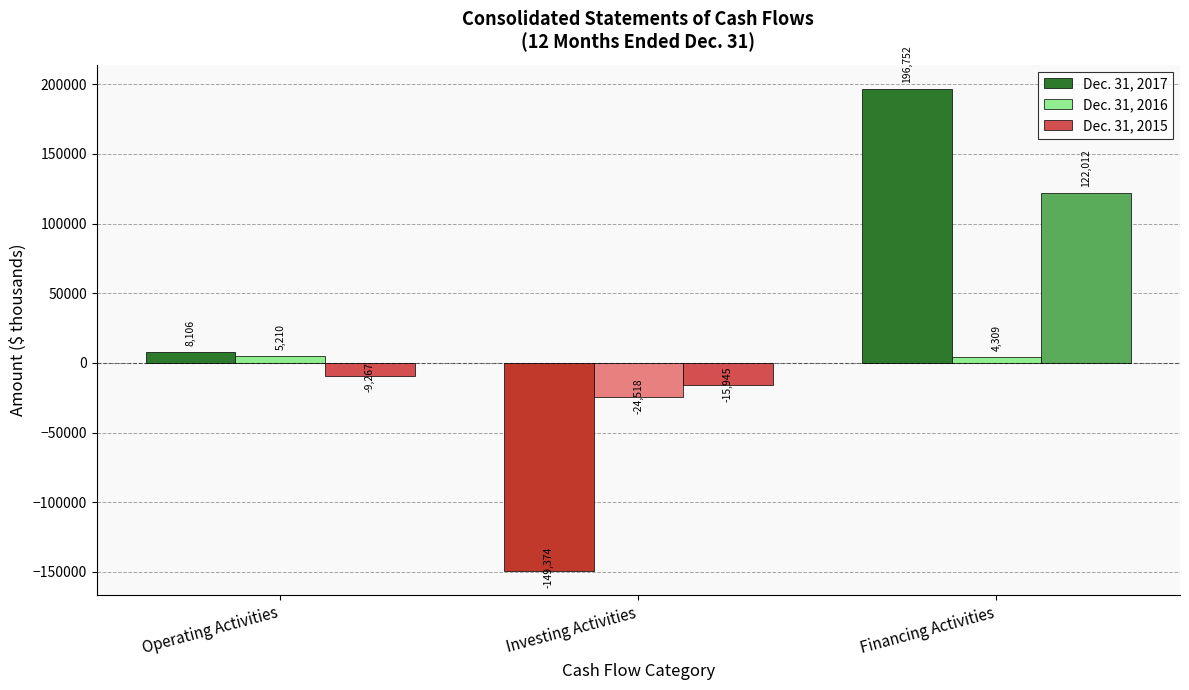

Which series has the largest range (max minus min)?

Dec. 31, 2017